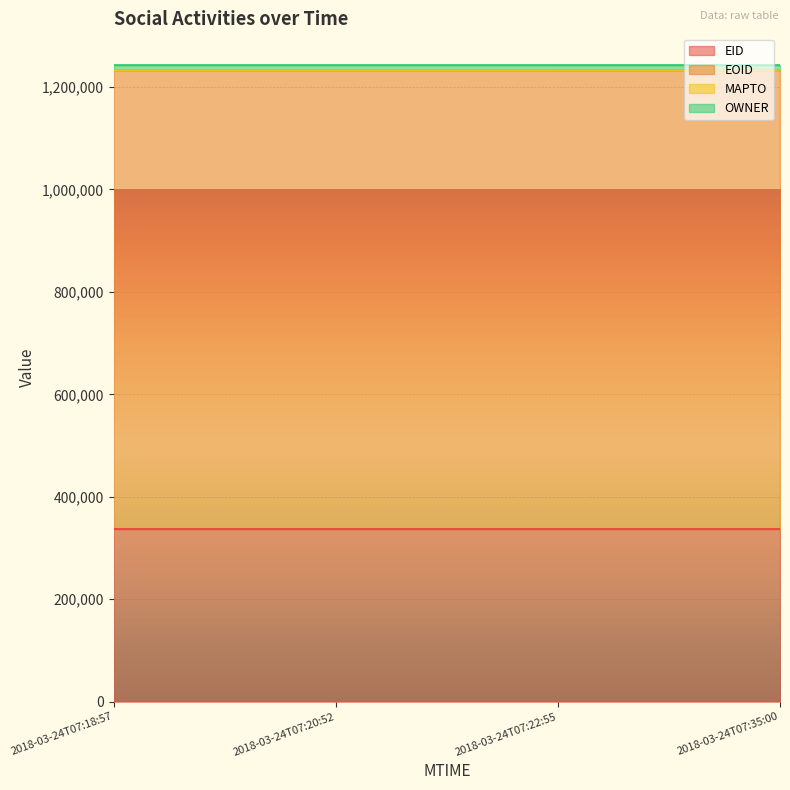

How many lines are shown in the chart?

4